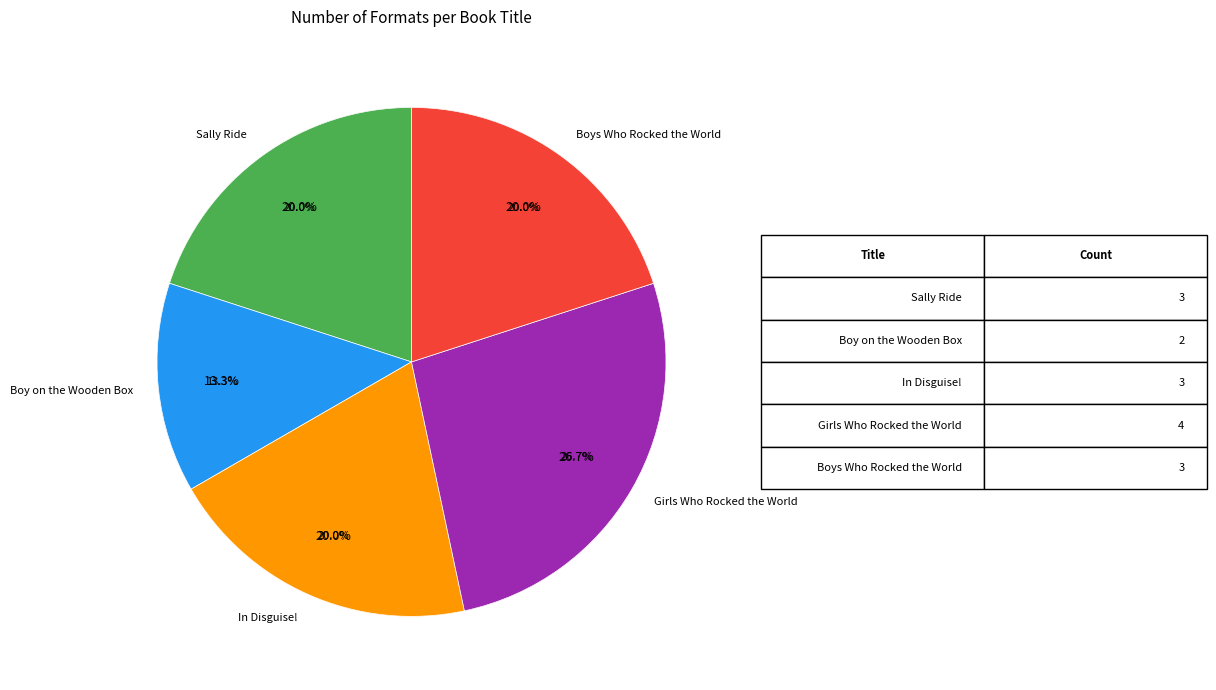

What is the change in value from Boy on the Wooden Box to In Disguise!?

+1